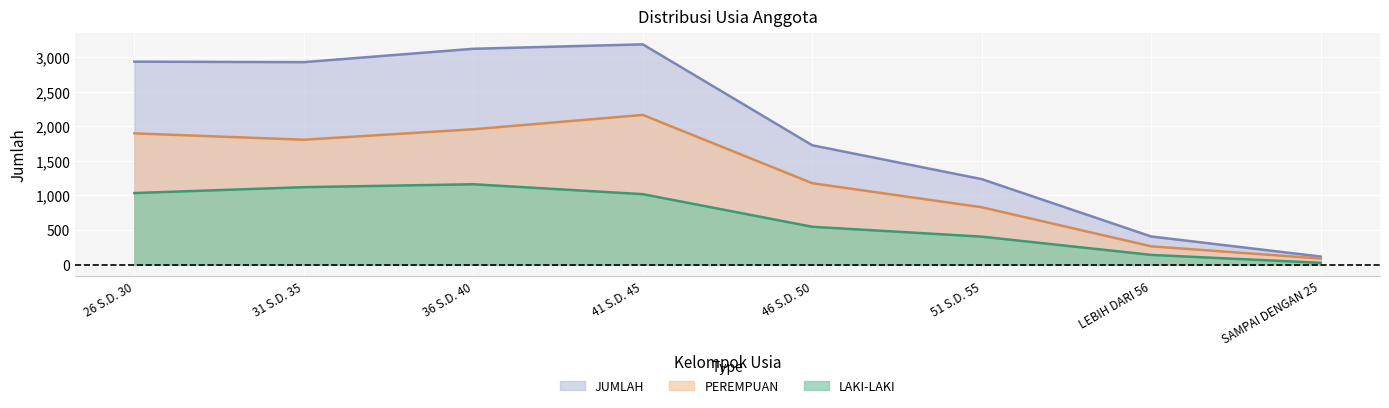

List the series in order of their overall mean, highest first.

JUMLAH, PEREMPUAN, LAKI-LAKI